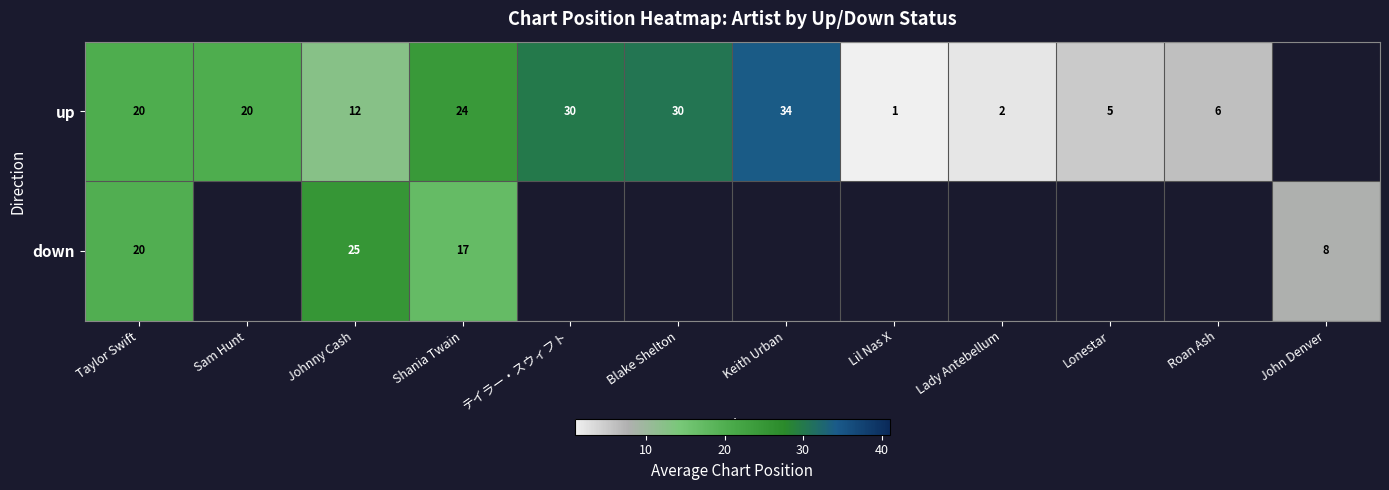

What is the difference between the maximum and minimum values in the up series?

33.0